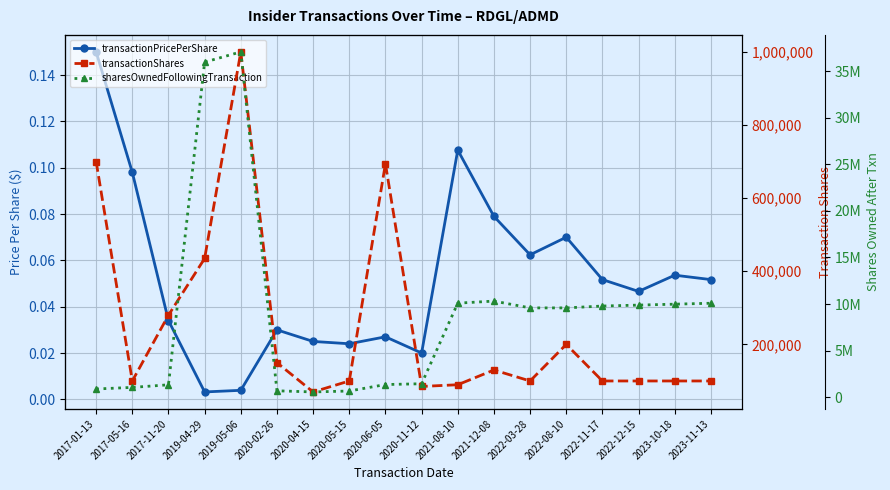

Which has a higher value, 2022-11-17 or 2023-10-18?

2023-10-18